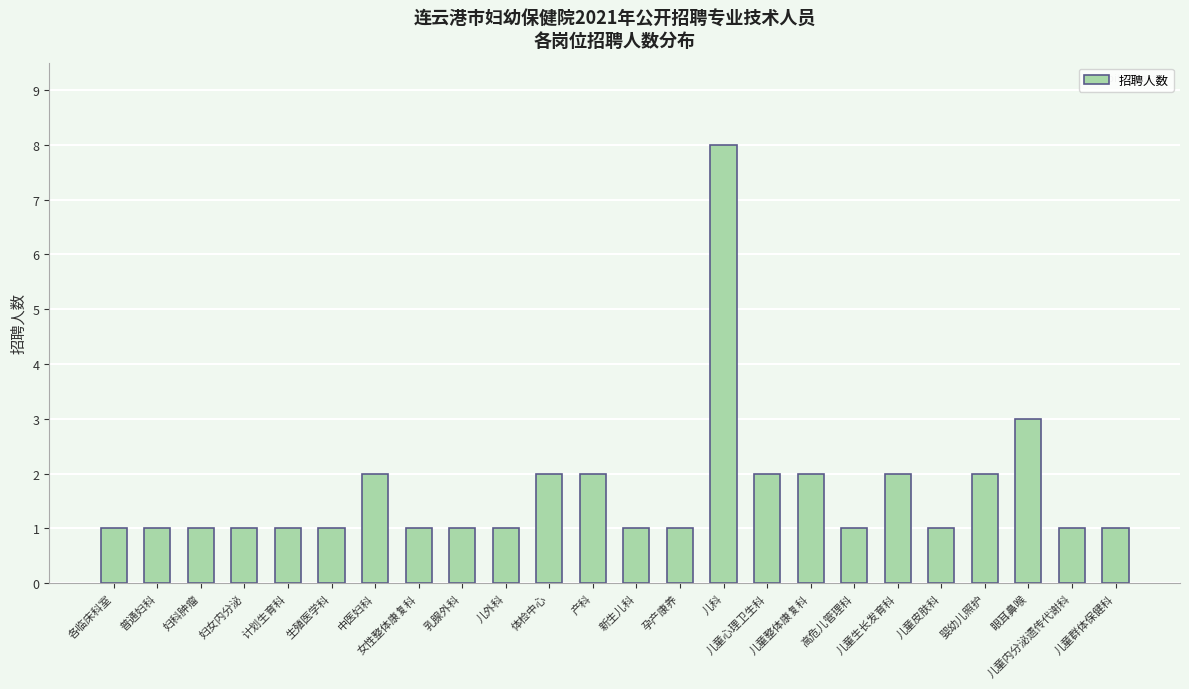

Count the number of categories in the chart.

24